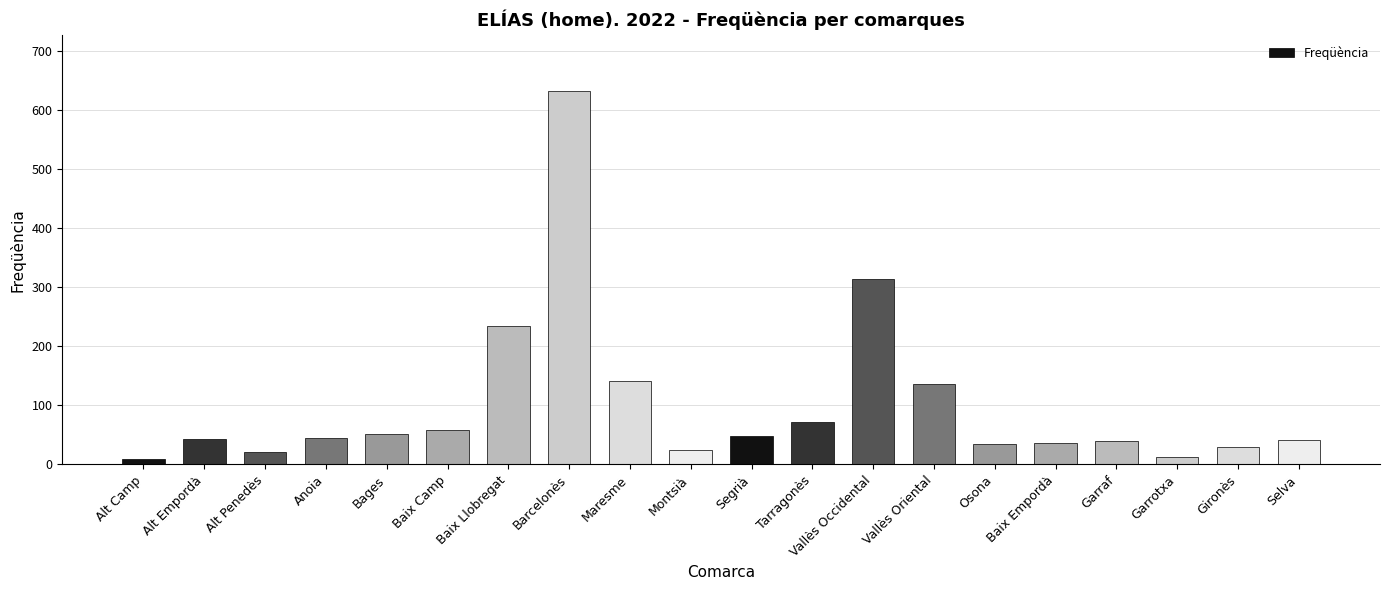

Approximately how many times larger is the value at Alt Penedès compared to Vallès Occidental?

0.1